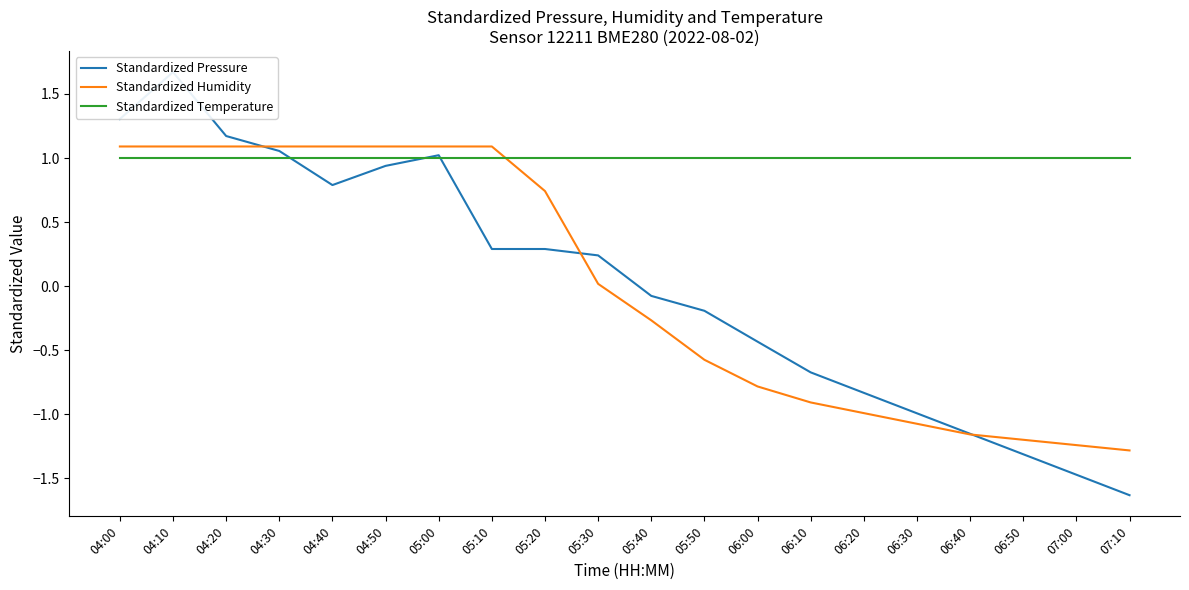

Count the number of data series in this chart.

3